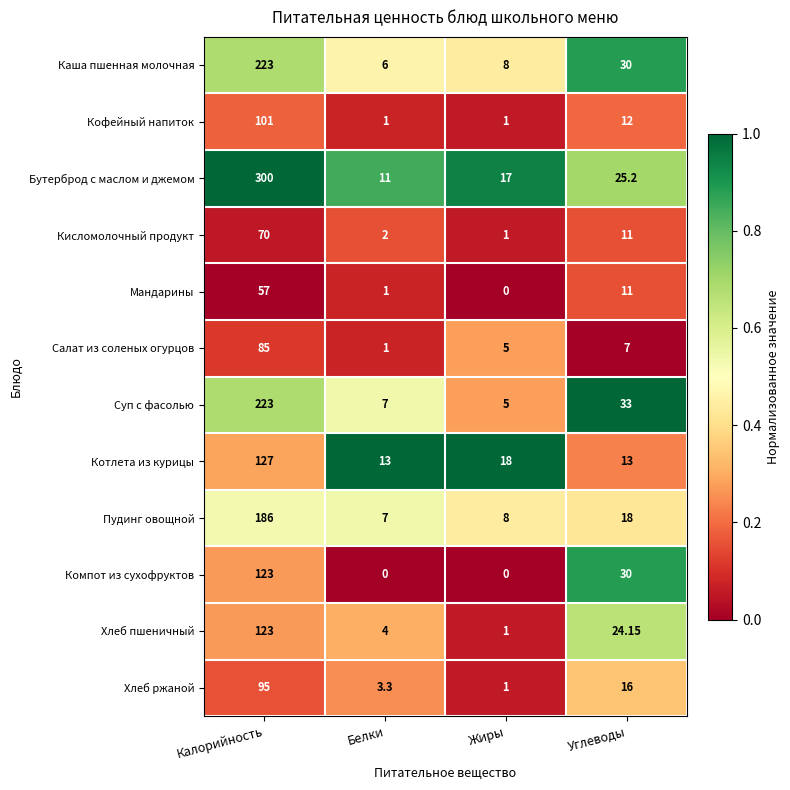

Which category has the highest value in the Хлеб пшеничный series?

Калорийность